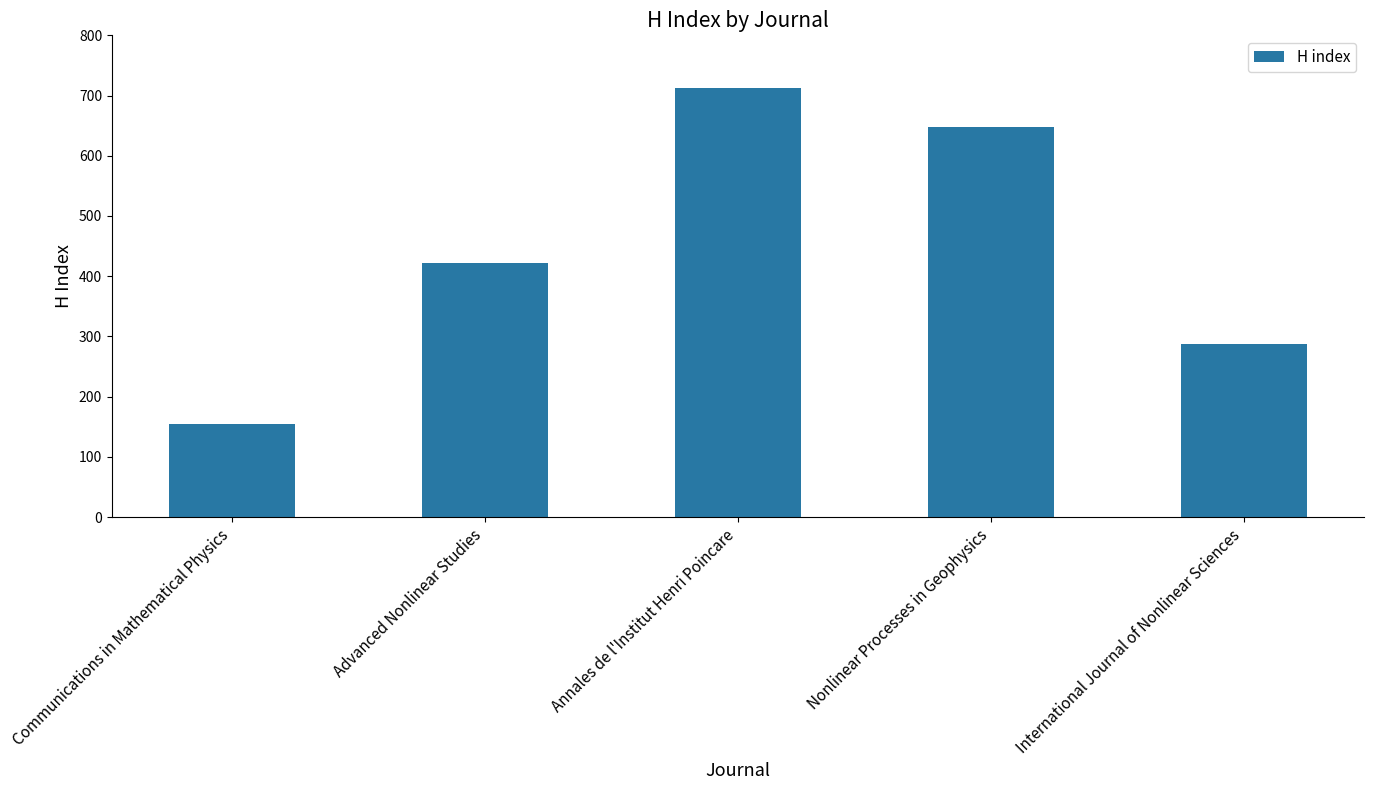

Between Annales de l'Institut Henri Poincare and Advanced Nonlinear Studies, which is larger?

Annales de l'Institut Henri Poincare